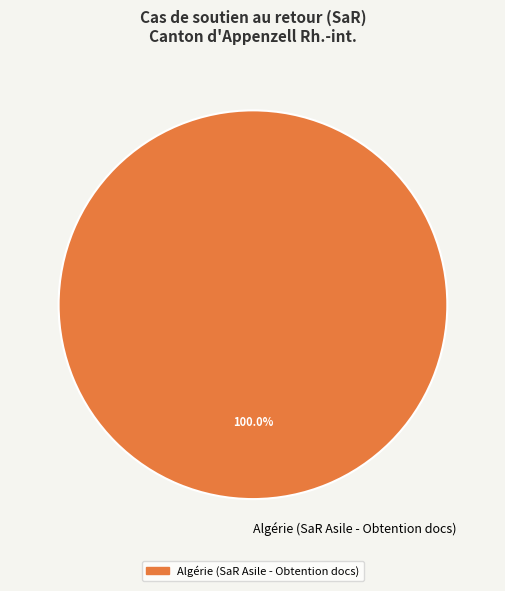

Count the number of slices in the pie.

1